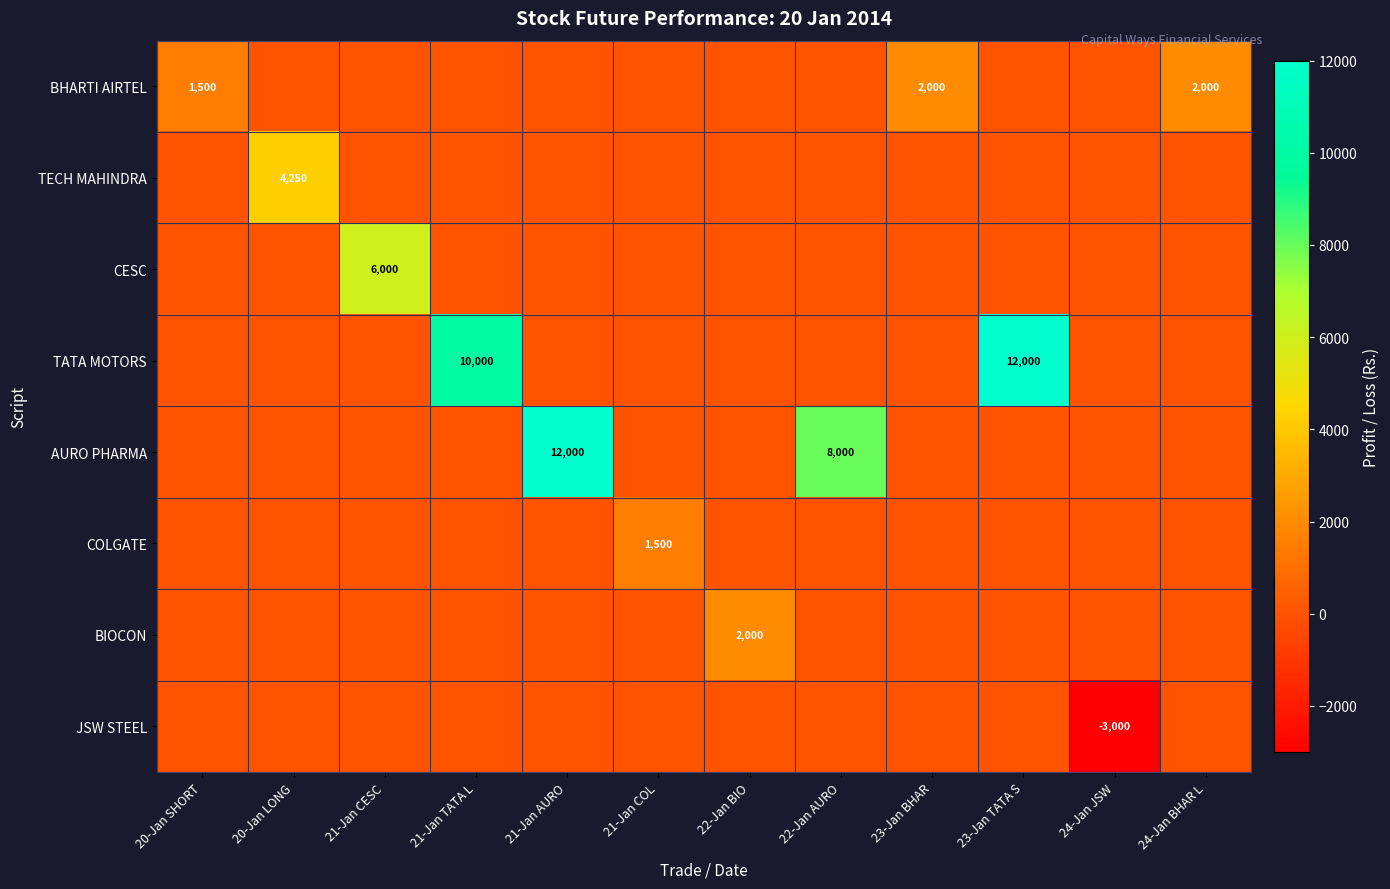

Count the number of data series in this chart.

8